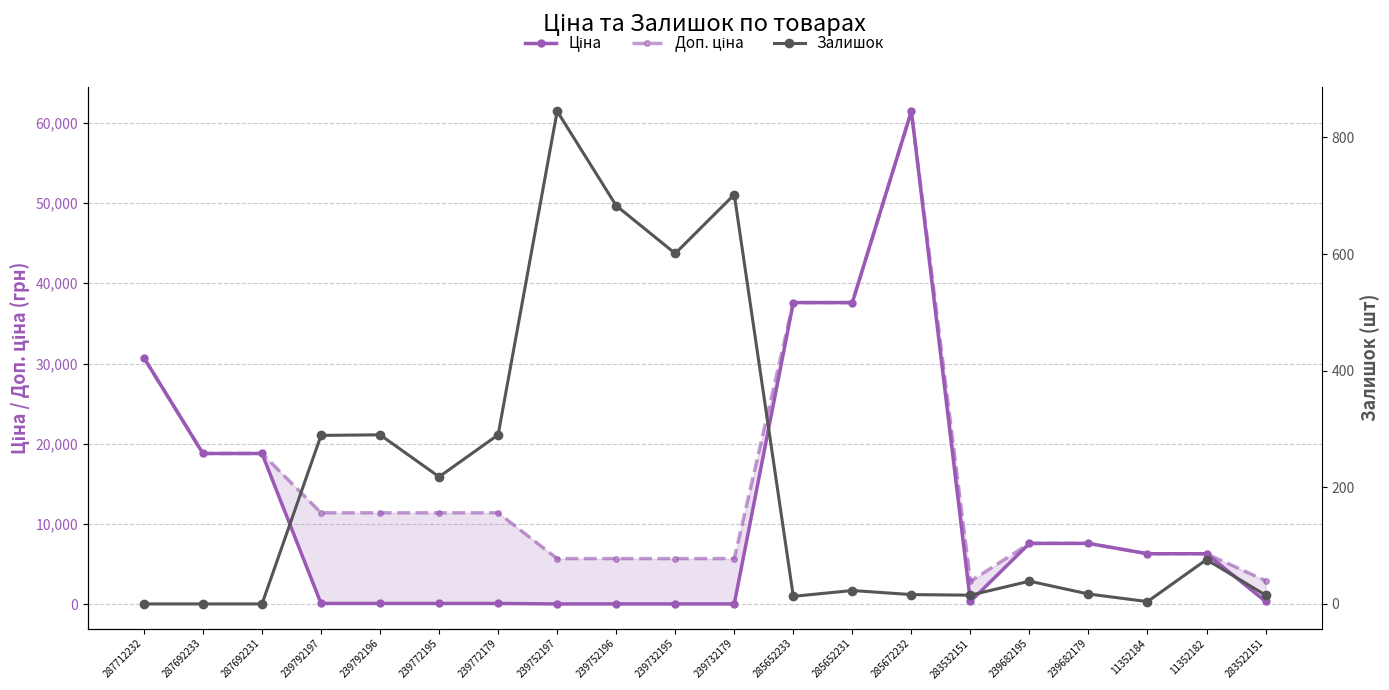

What is the highest value of the Ціна series?

61434.3